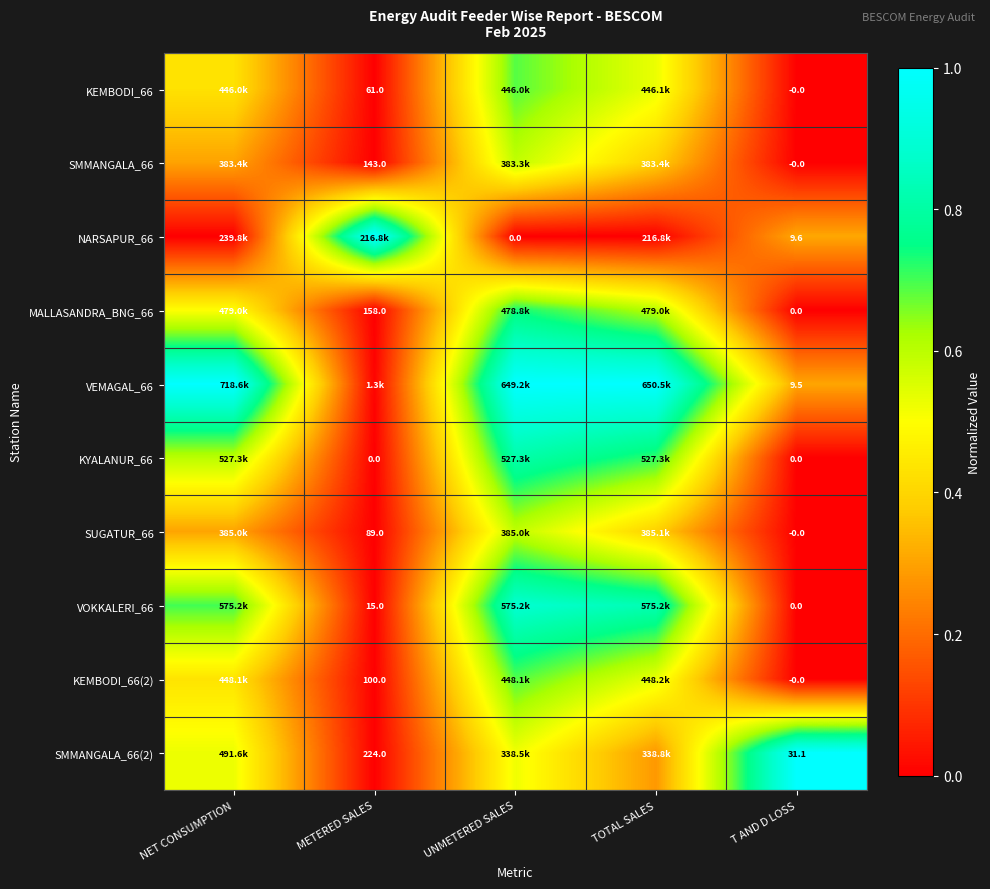

Where is MALLASANDRA_BNG_66 nearest to the value 0?

T AND D LOSS